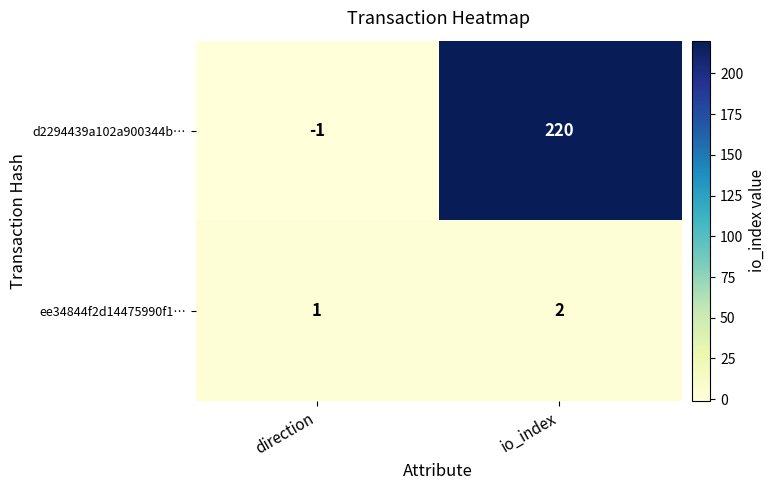

What is the average value of the d2294439a102a900344b… series?

110